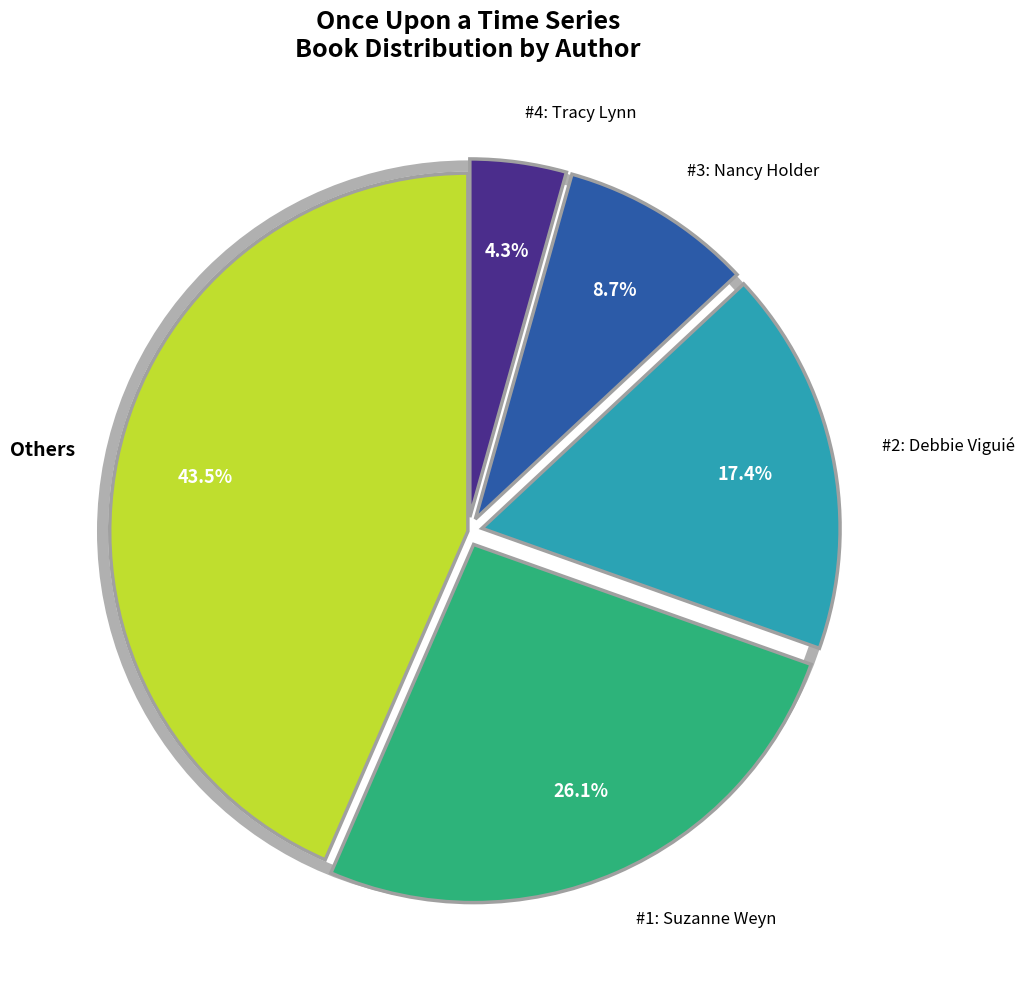

How many slices are in this pie chart?

5